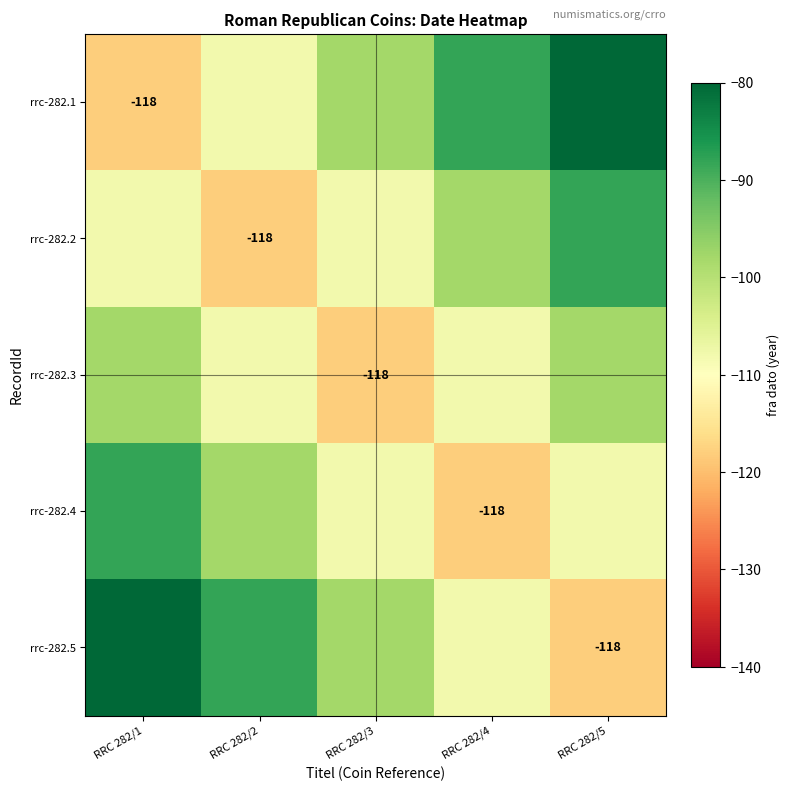

Is it true that rrc-282.5 equals -29 at RRC 282/5?

False